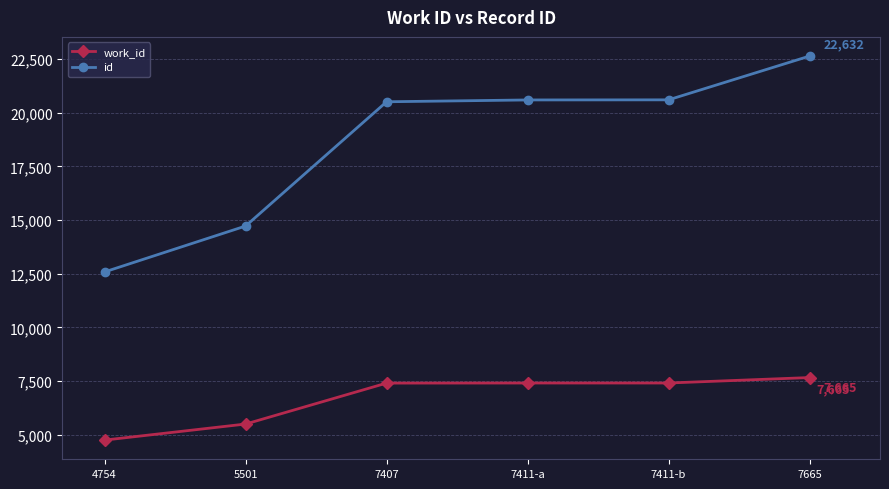

Rank the series by their maximum value, from lowest to highest.

work_id, id